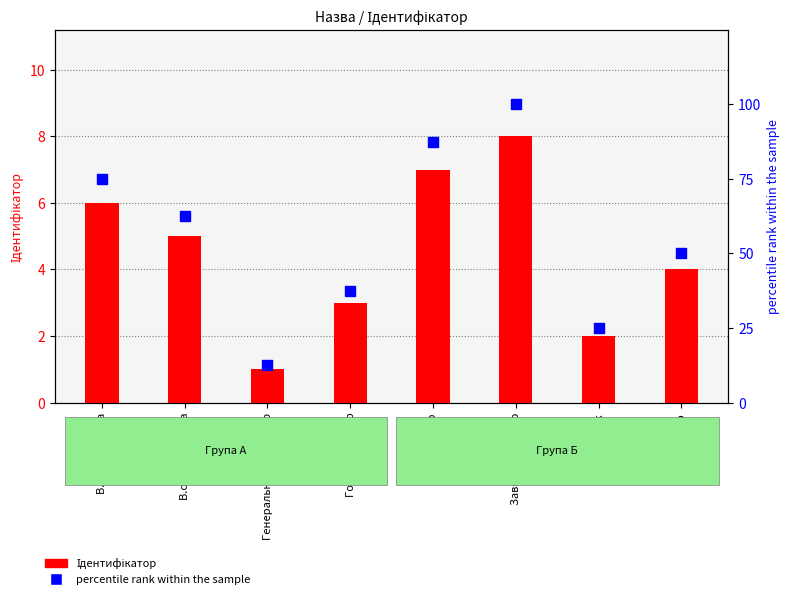

What is the total value across all series at Директор?

94.5